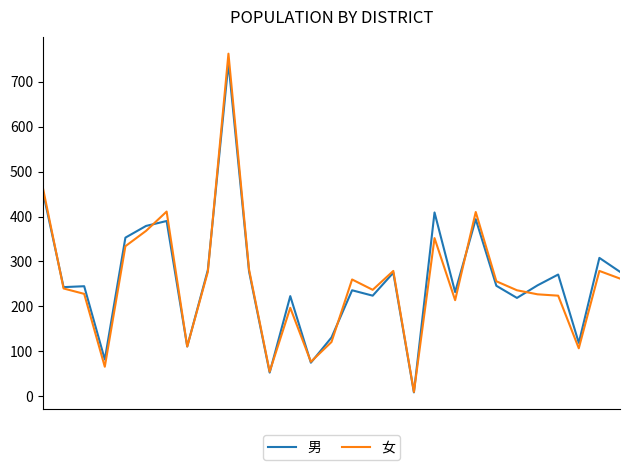

Which series has the largest range (max minus min)?

女